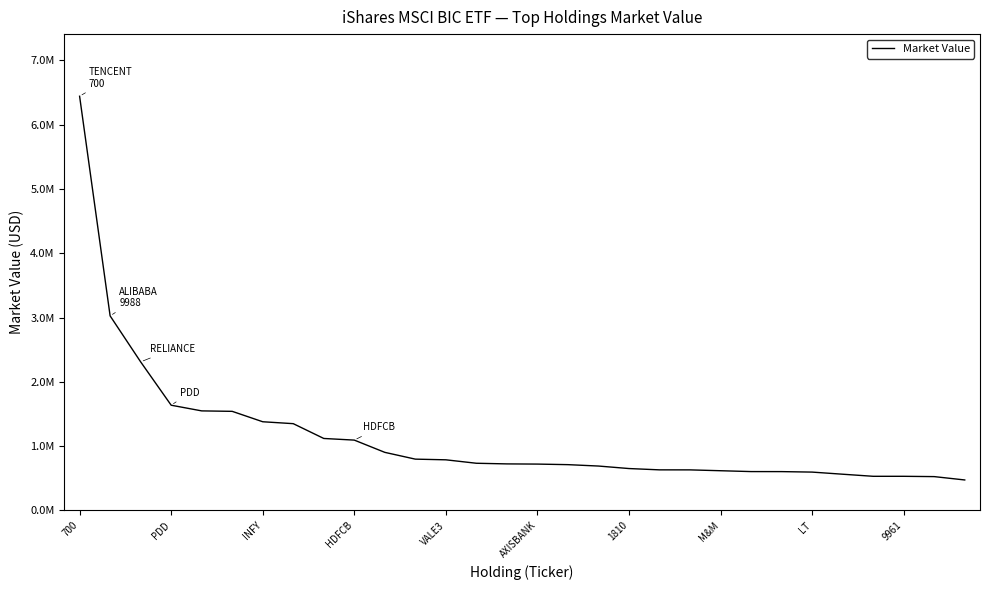

Reading left to right, transcribe all the data shown in this chart.

6443663.2	3026788.1	2311704.5	1637415.4	1549015.6	1541896.4	1379993.4	1350253.8	1120000.0	1094466.7	903836.4	798437.8	787877.4	734336.0	724338.7	721430.6	712673.6	690955.4	652097.4	631702.3	631313.6	618109.6	604877.1	604361.8	596848.6	563880.1	531426.3	531404.5	526567.4	474495.0